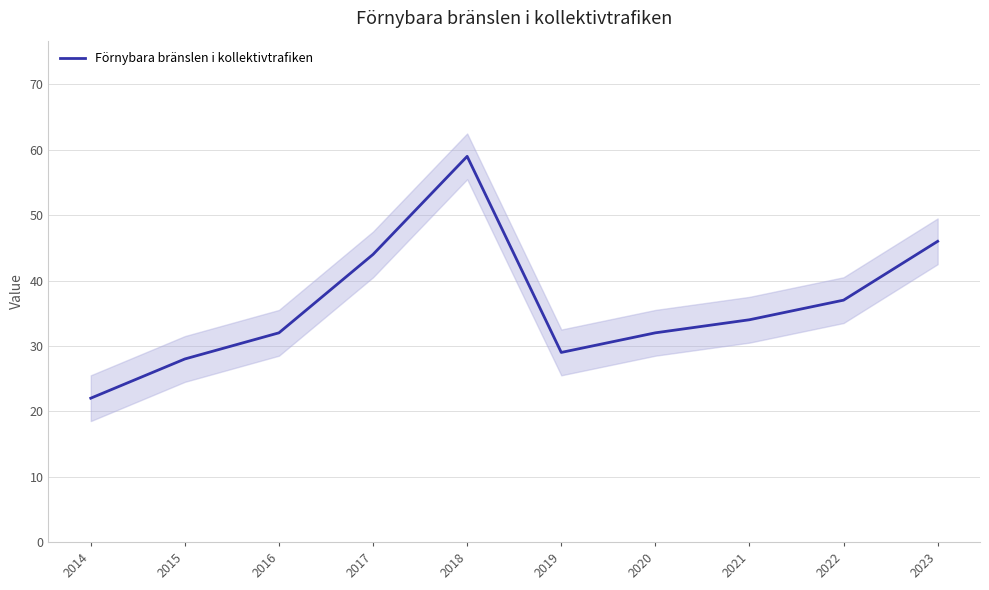

Which category has the lowest value across all series?

2014